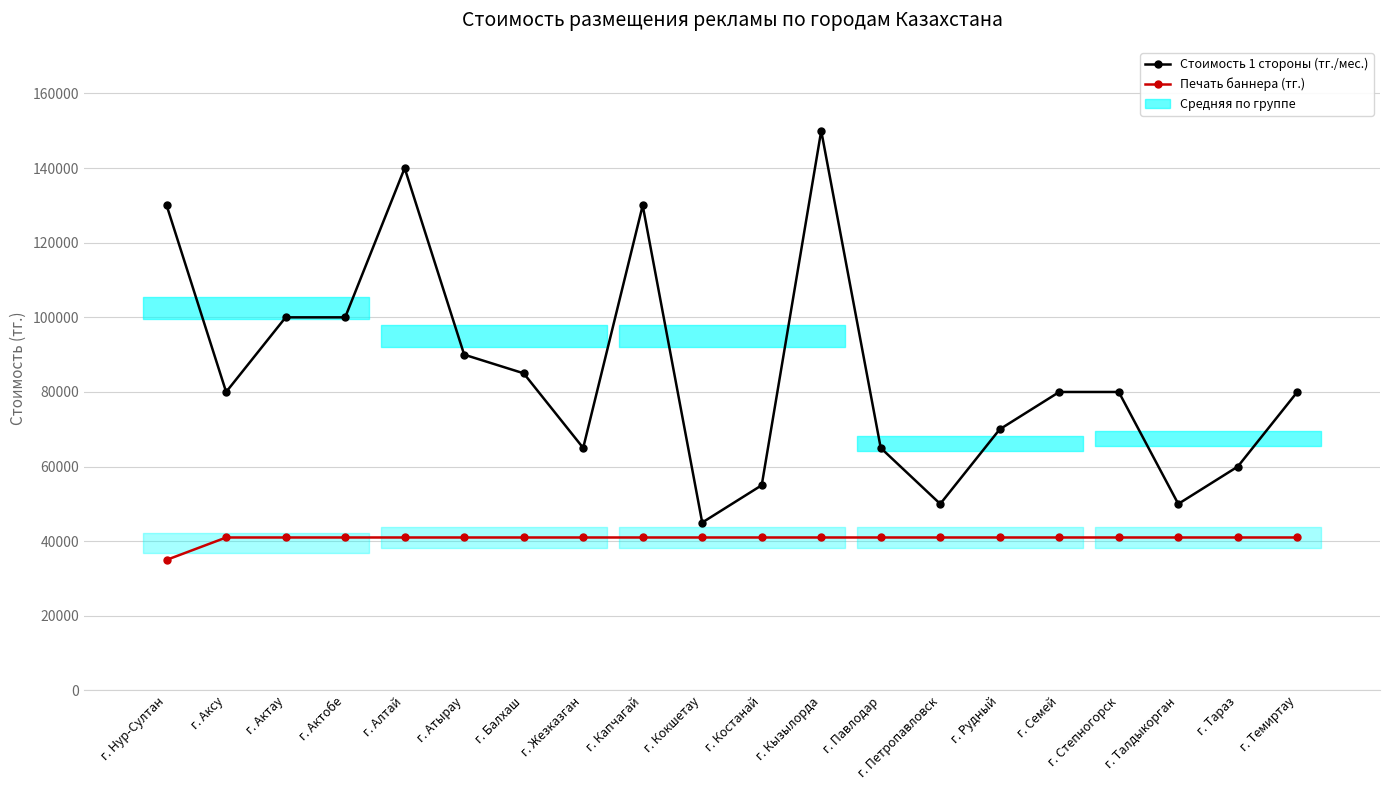

What is the label of the 15th point from the left?

г. Рудный